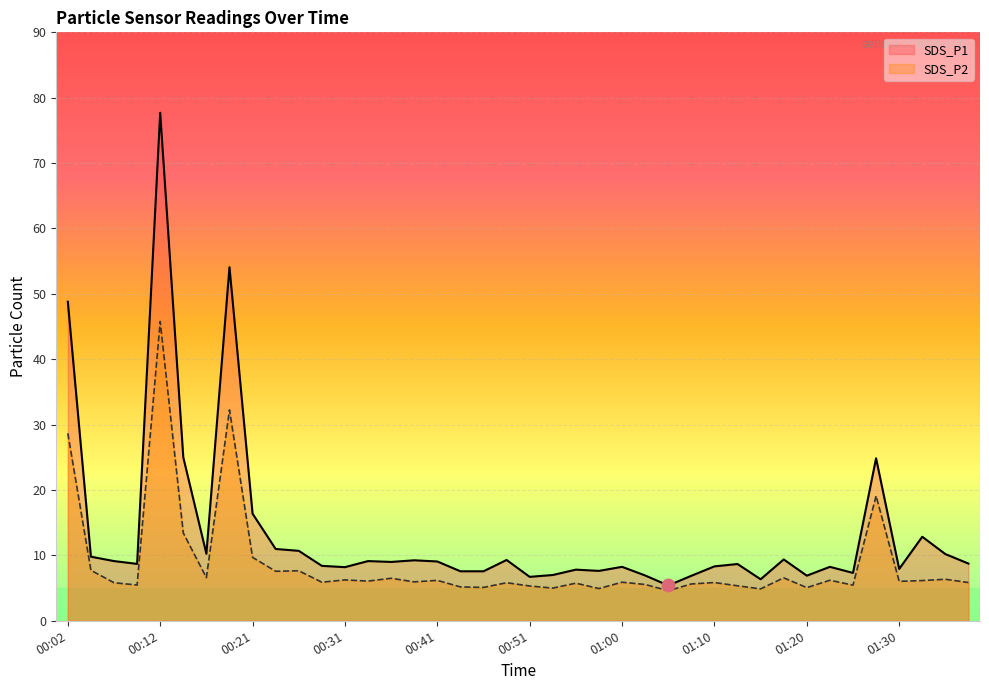

At which category is the sum across all series the highest?

00:12